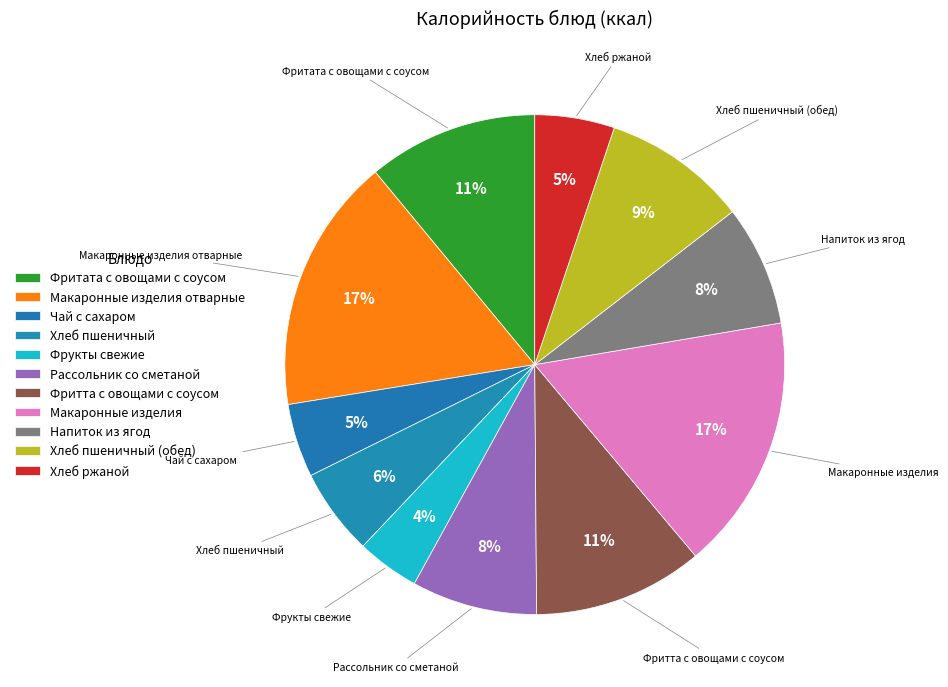

Which slice is the largest?

Макаронные изделия отварные